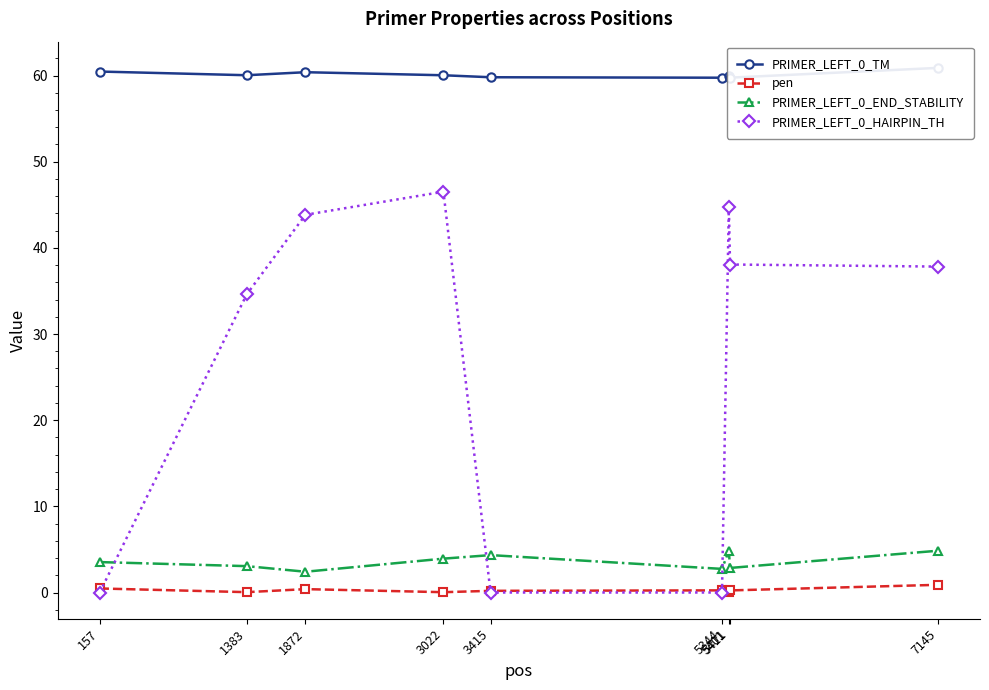

What is the sum of all PRIMER_LEFT_0_HAIRPIN_TH values?

245.7